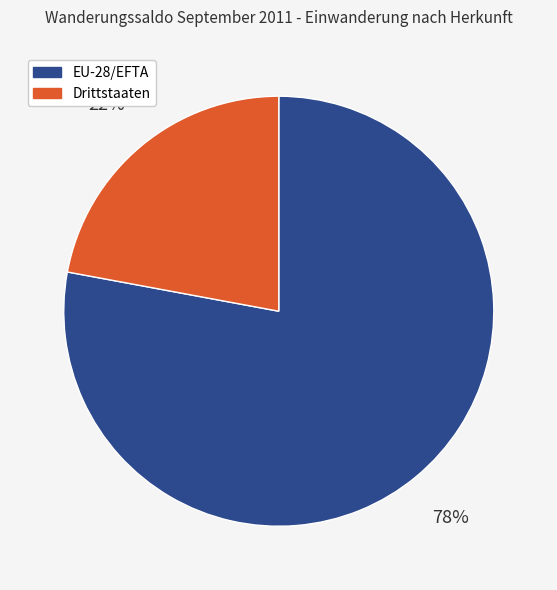

Is there a majority slice in this chart?

Yes